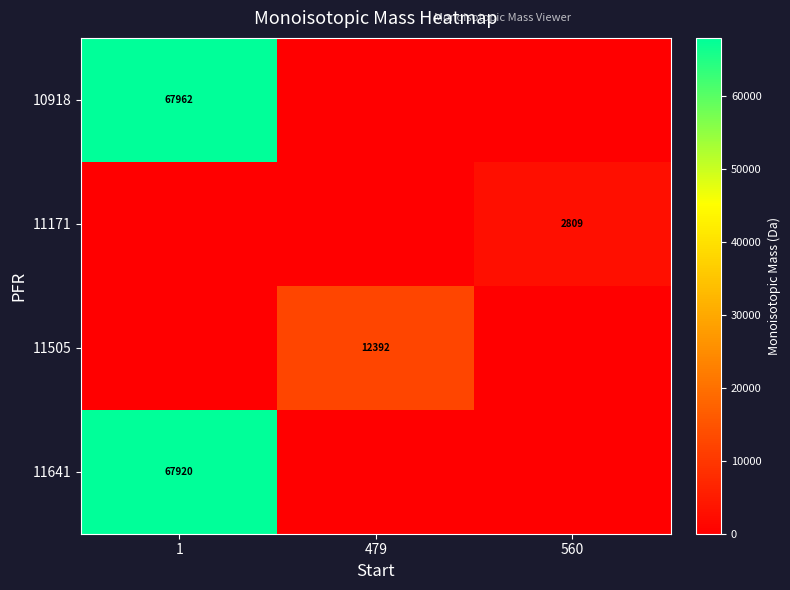

The 11641 series shows 118758 at 1. True or false?

False